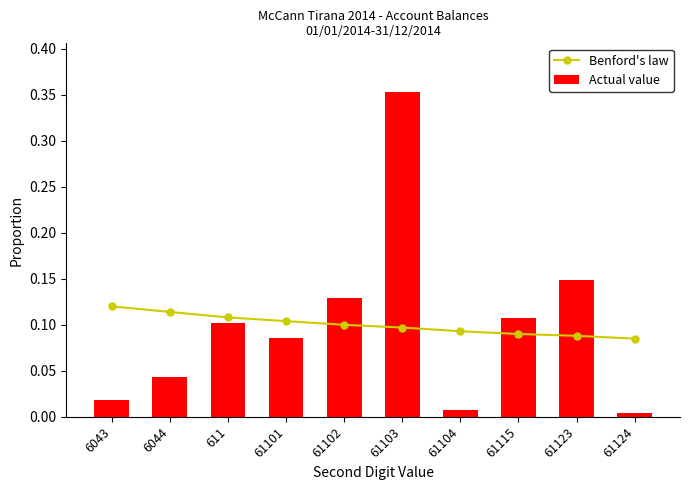

Which label corresponds to the largest value in the chart?

61103